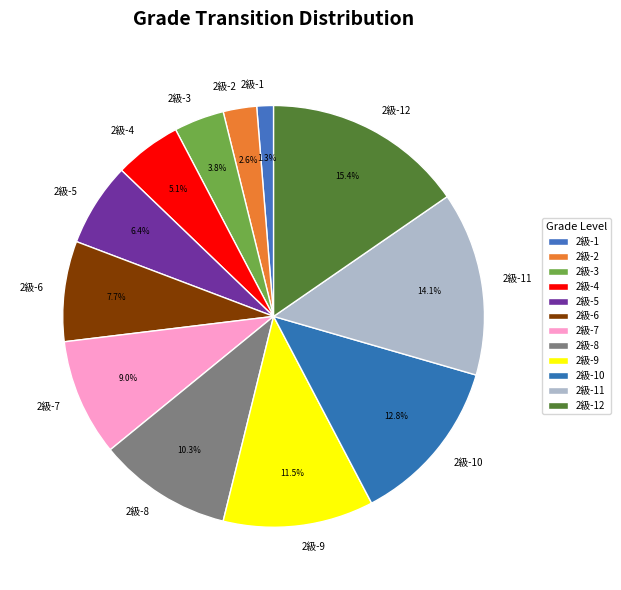

Does 2級-11 account for over 50% of the chart?

No